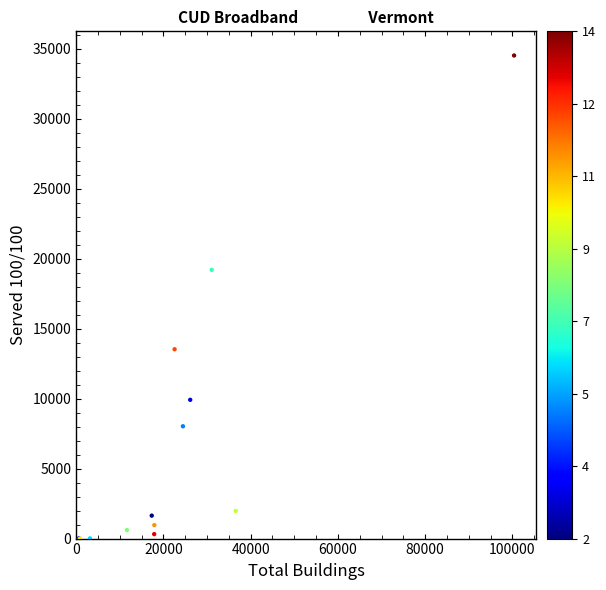

What Y value in the scatter plot is closest to 17259?

19202